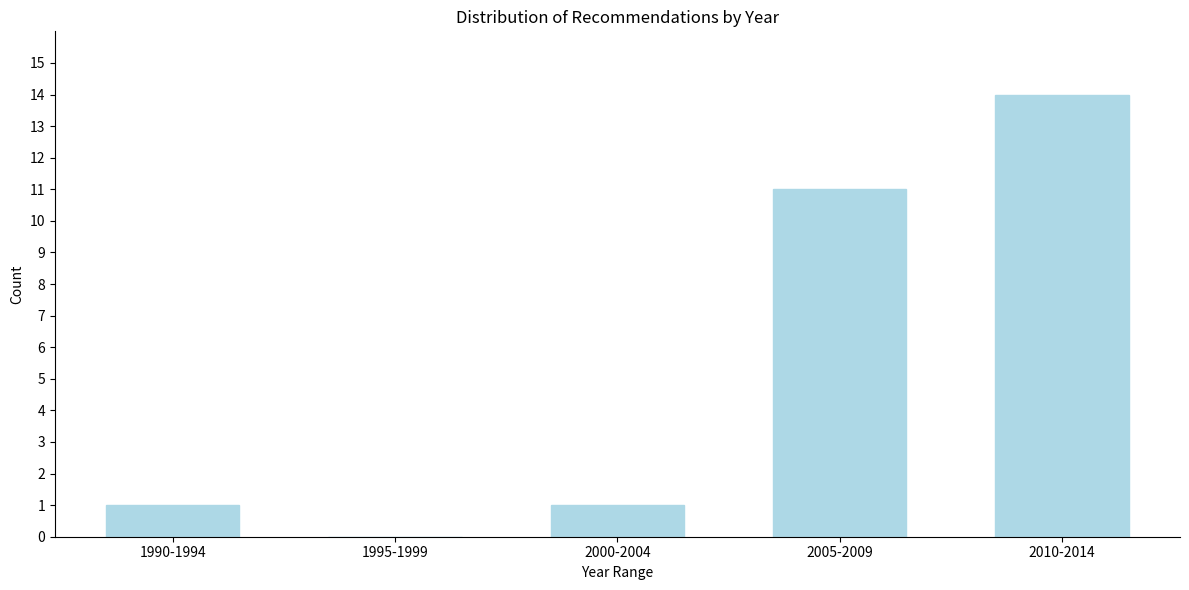

Reading right to left, what are all the values shown in this chart?

2010-2014=14	2005-2009=11	2000-2004=1	1995-1999=0	1990-1994=1